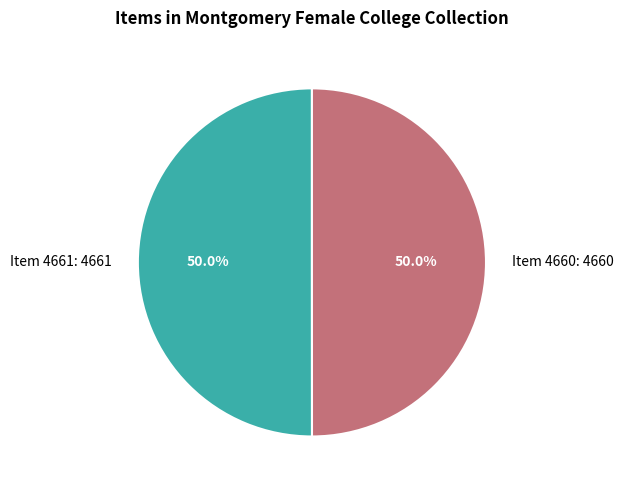

What percentage is NOT represented by Item 4661: 4661?

50.0%